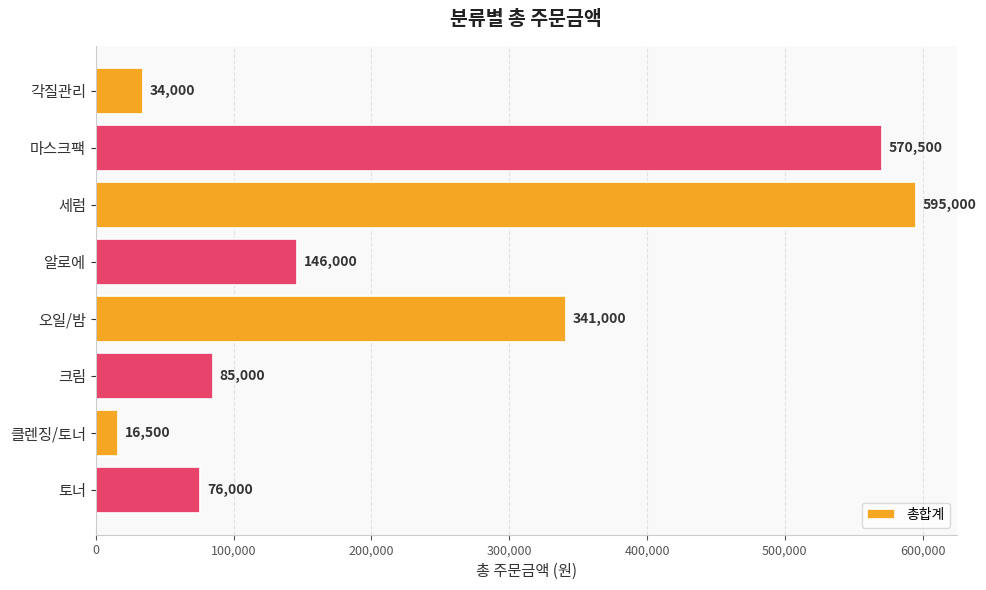

What is the difference between the maximum and second lowest values?

561000